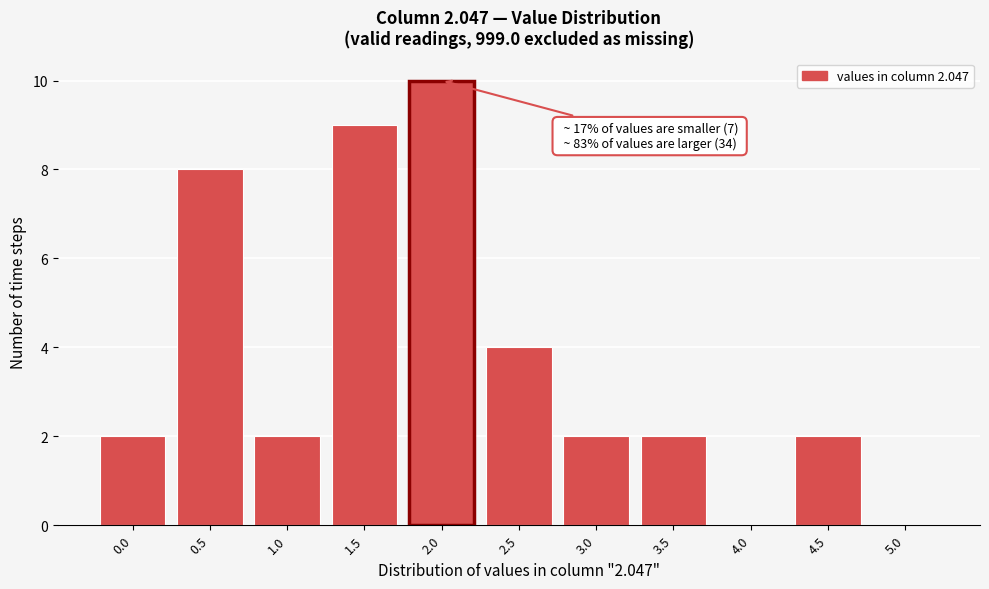

Reading left to right, transcribe all the data shown in this chart.

0.0=2	0.5=8	1.0=2	1.5=9	2.0=10	2.5=4	3.0=2	3.5=2	4.0=0	4.5=2	5.0=0